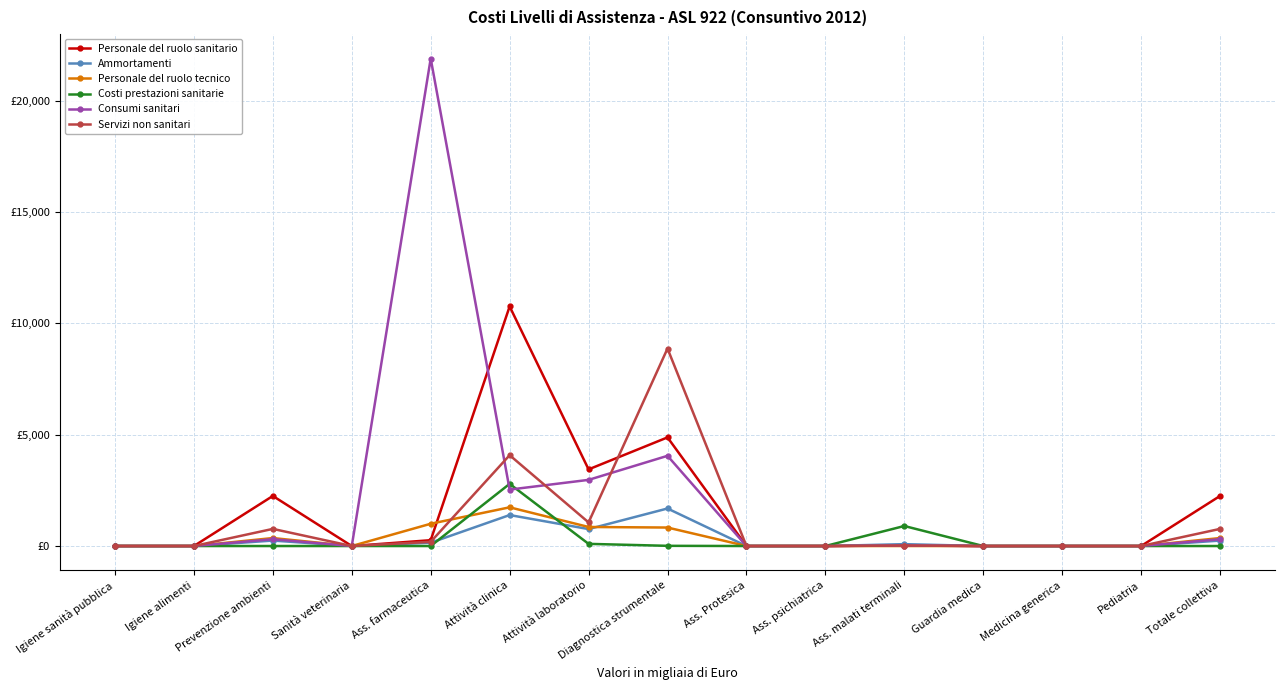

What are all the series names shown in the legend?

Personale del ruolo sanitario, Ammortamenti, Personale del ruolo tecnico, Costi prestazioni sanitarie, Consumi sanitari, Servizi non sanitari